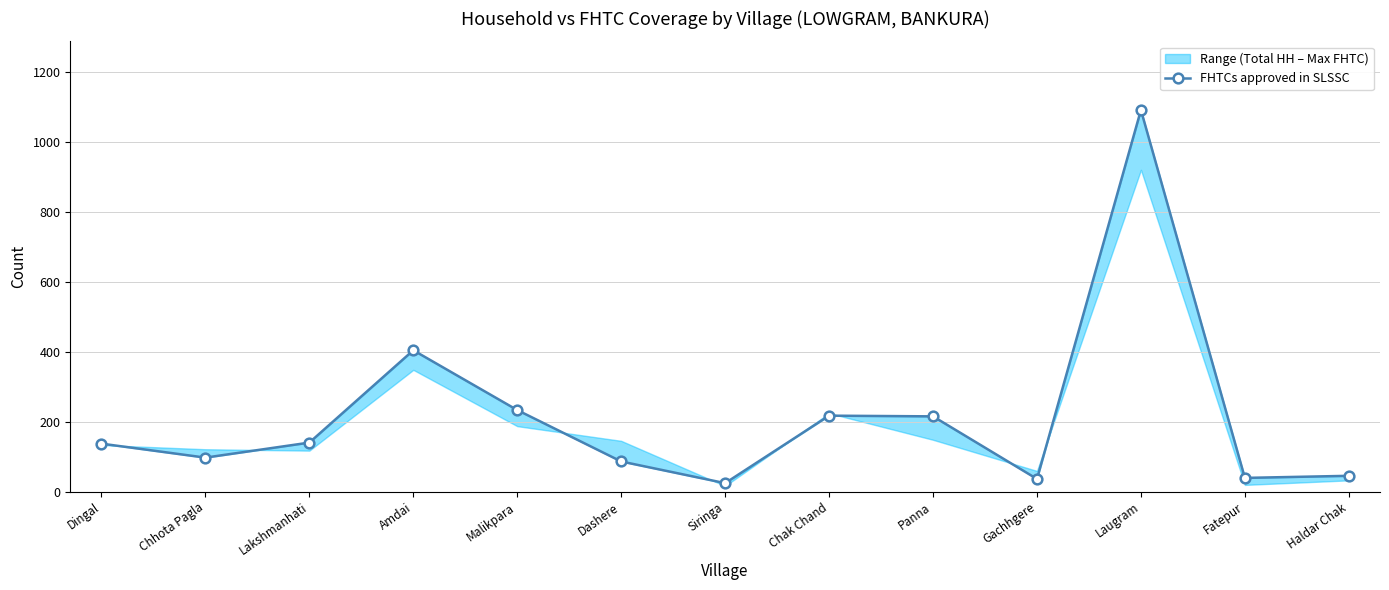

Reading left to right, transcribe all the data shown in this chart.

Dingal=137	Chhota Pagla=97	Lakshmanhati=140	Amdai=404	Malikpara=233	Dashere=86	Siringa=24	Chak Chand=217	Panna=215	Gachhgere=36	Laugram=1091	Fatepur=39	Haldar Chak=45